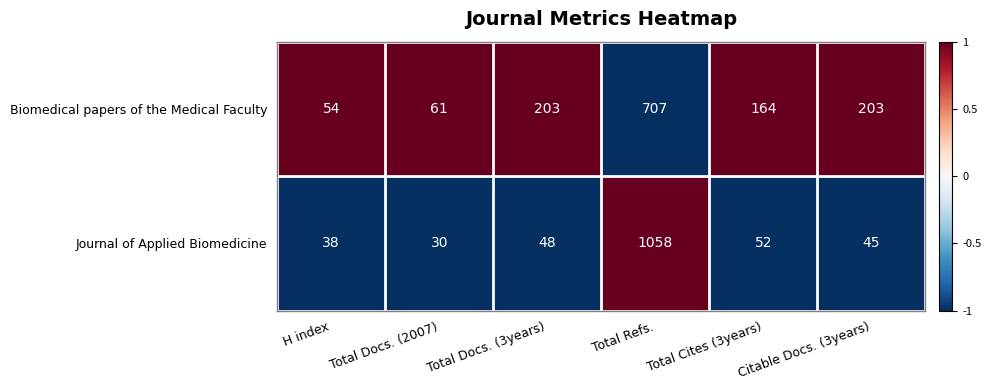

Which category has the lowest value in the Journal of Applied Biomedicine series?

Total Docs. (2007)